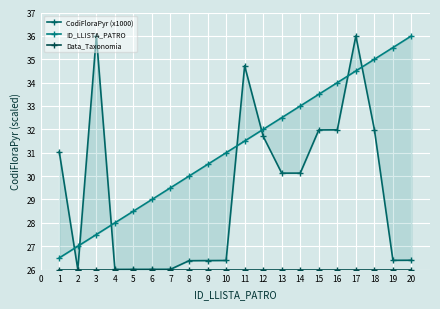

True or false: CodiFloraPyr (x1000) and Data_Taxonomia intersect in this chart.

False